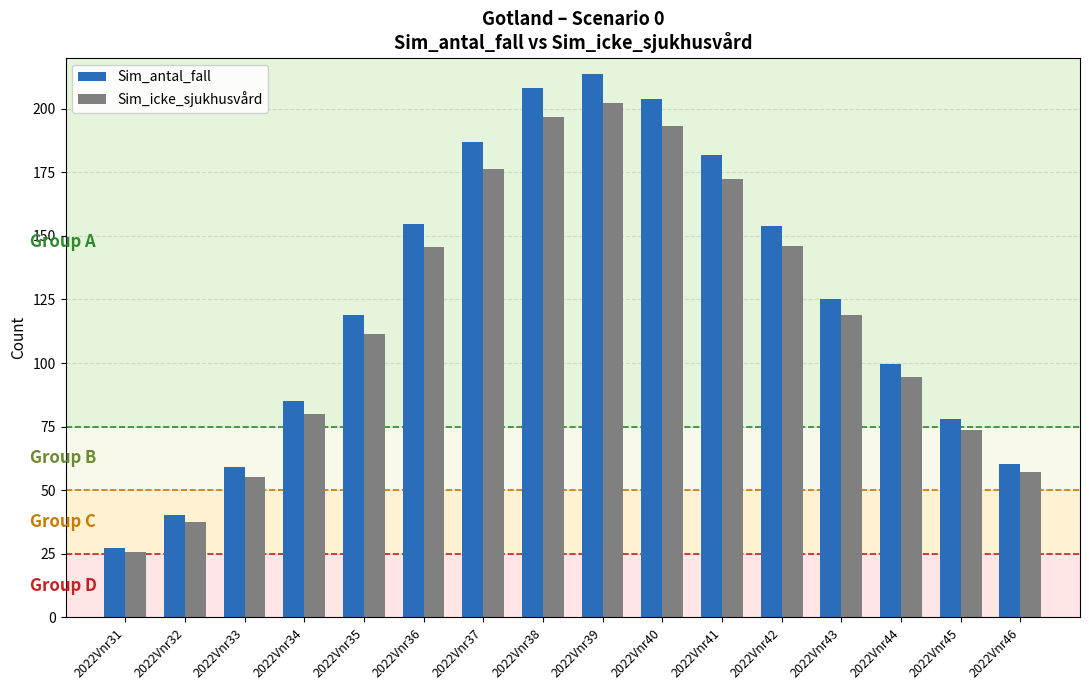

Where does the Sim_icke_sjukhusvård series first go above 118?

2022Vnr36